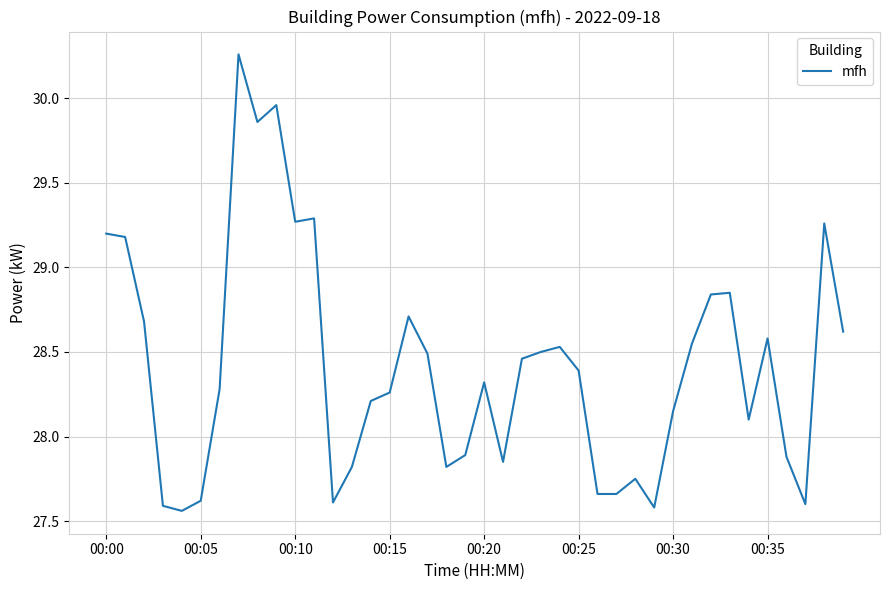

What is the difference between the maximum and minimum values?

2.7